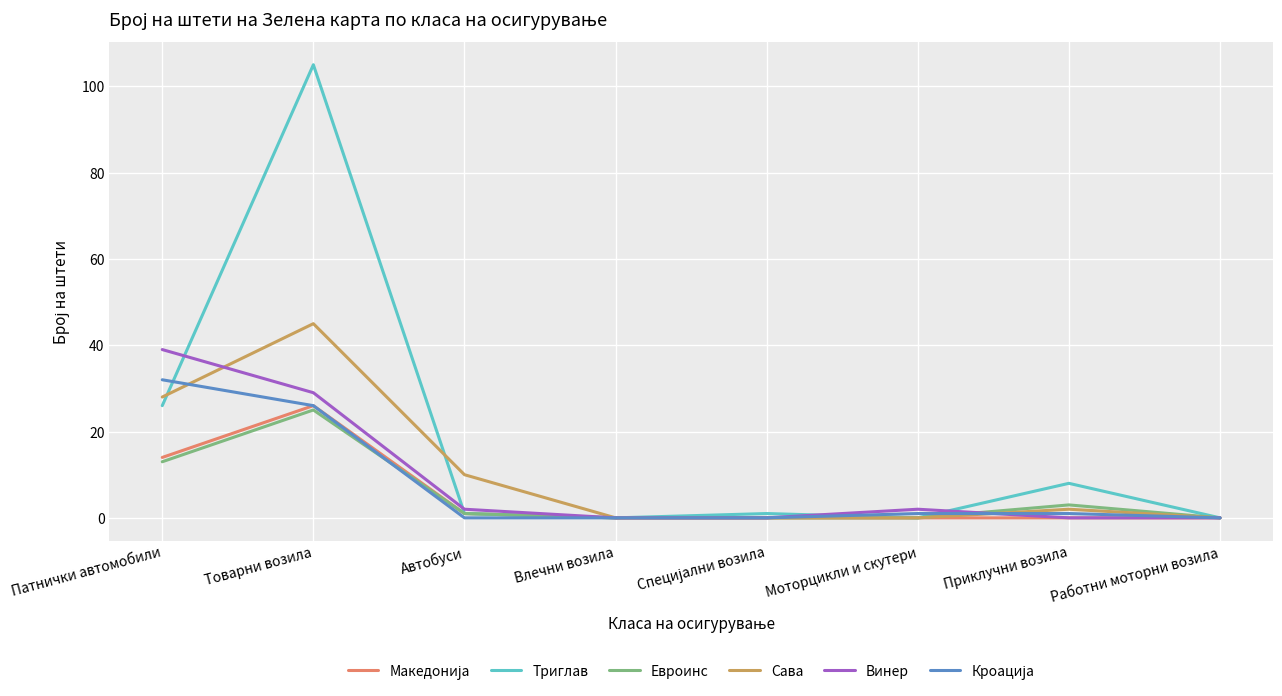

The Евроинс series shows 8 at Моторцикли и скутери. True or false?

False